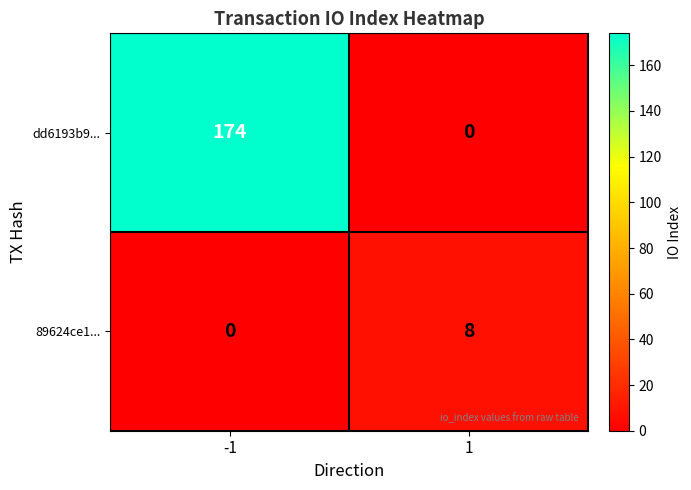

What is the total value across all series at -1?

174